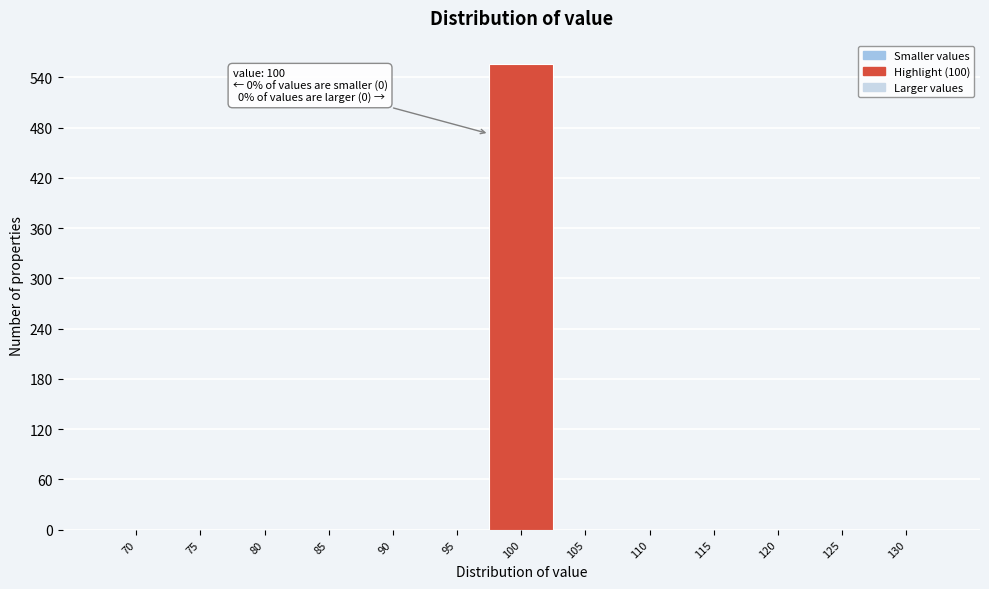

Reading right to left, extract all data points from this chart.

130=0	125=0	120=0	115=0	110=0	105=0	100=556	95=0	90=0	85=0	80=0	75=0	70=0